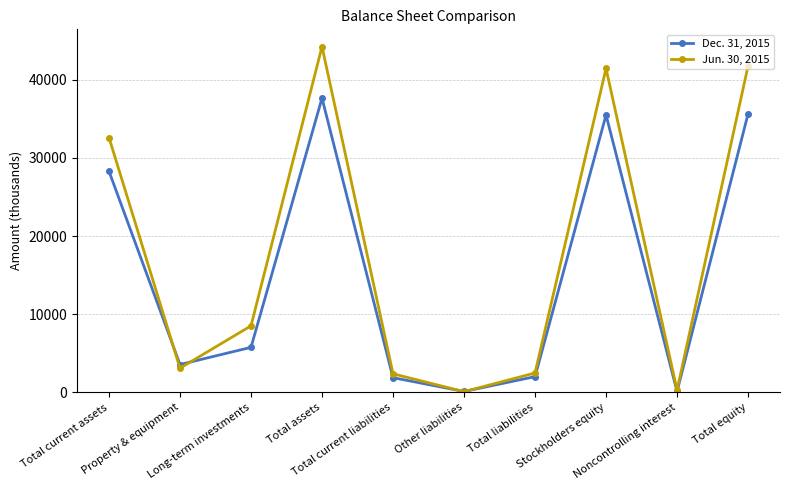

What is the difference between the Jun. 30, 2015 values at Total equity and Total liabilities?

39238